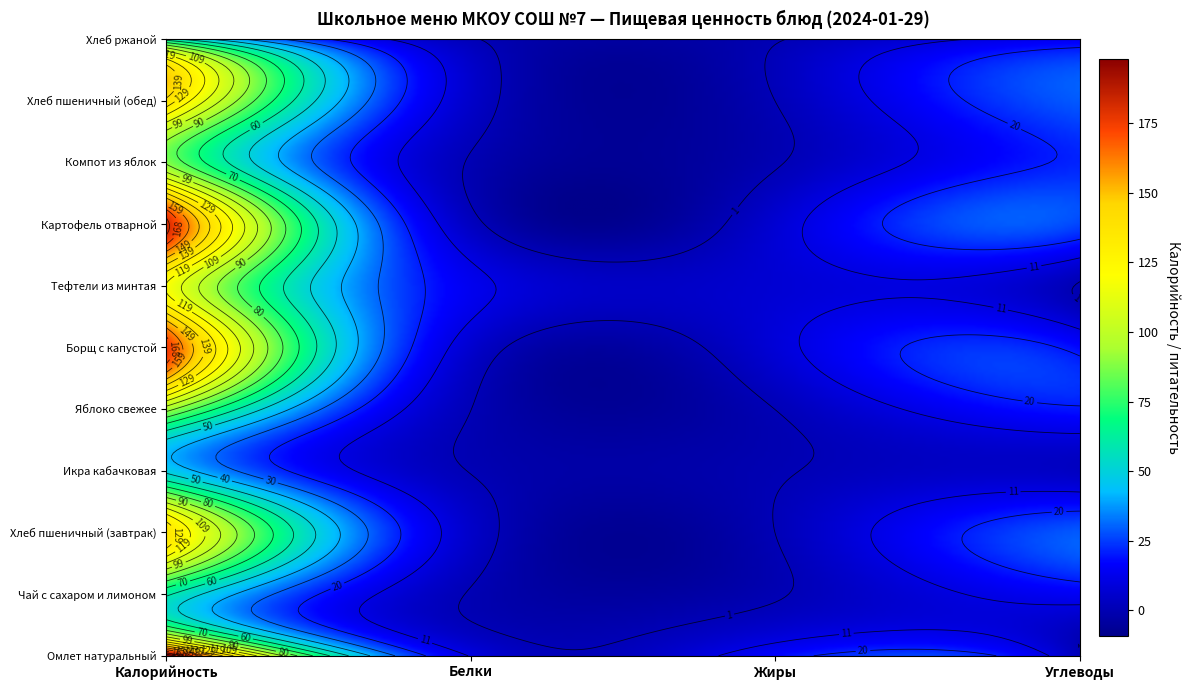

True or false: Хлеб пшеничный (обед) has a value of 3.1 at Белки.

False